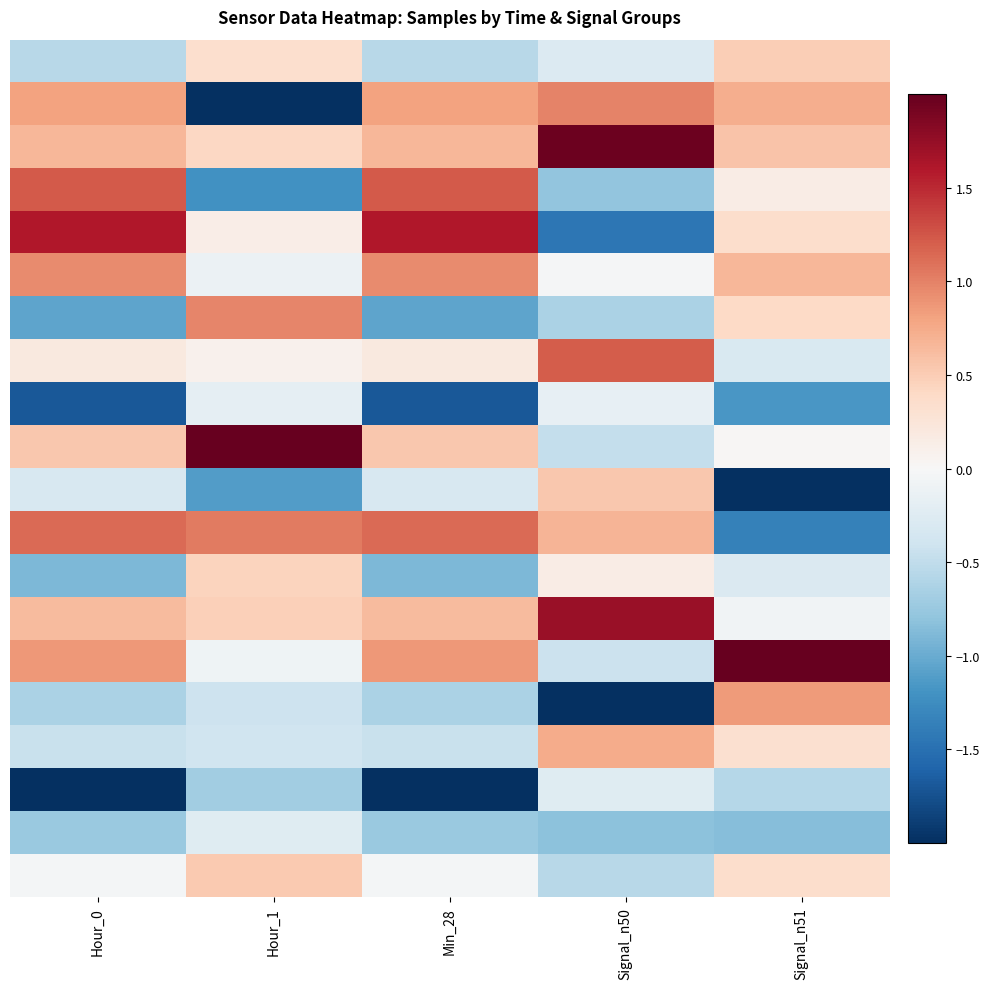

What is the difference between the highest and lowest values at Hour_0?

3.8